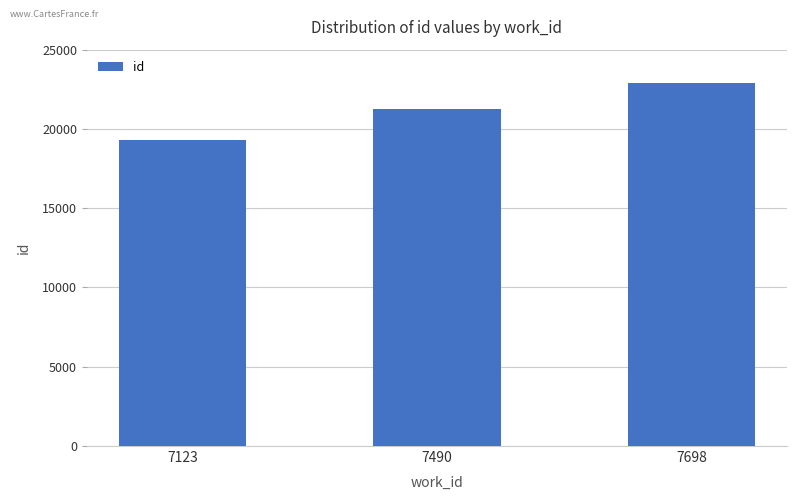

Rank the categories by value from highest to lowest.

7698, 7490, 7123